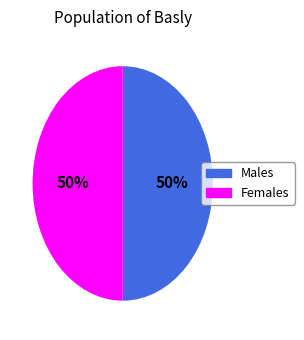

To the nearest percent, what is the average slice percentage?

50%